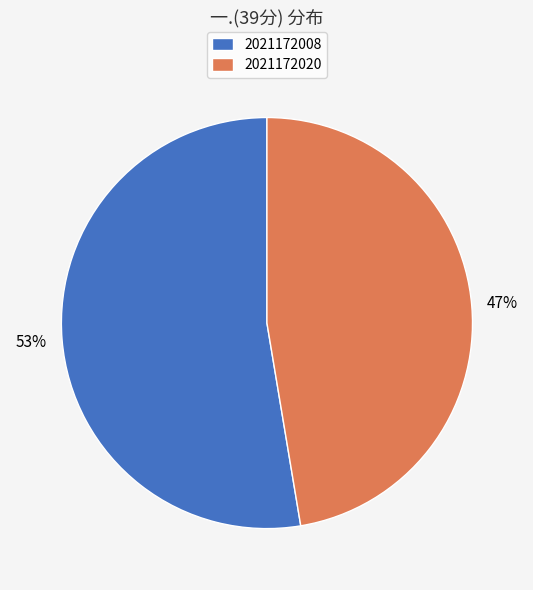

Rank the categories by value from highest to lowest.

2021172008, 2021172020